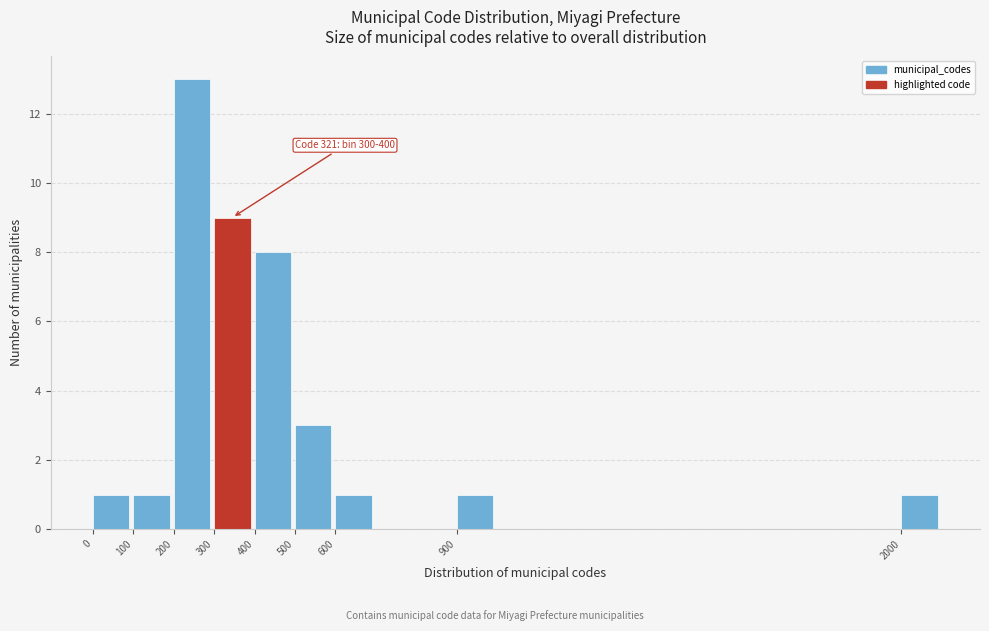

Which range on the x-axis has the tallest bar?

200 to 300